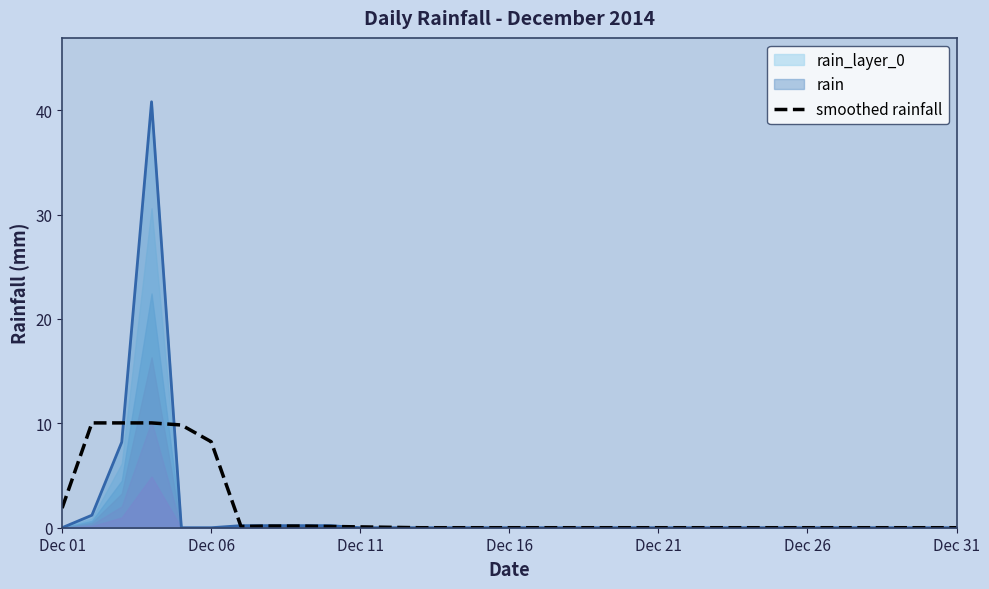

What is the difference between the maximum and second lowest values?

10.0